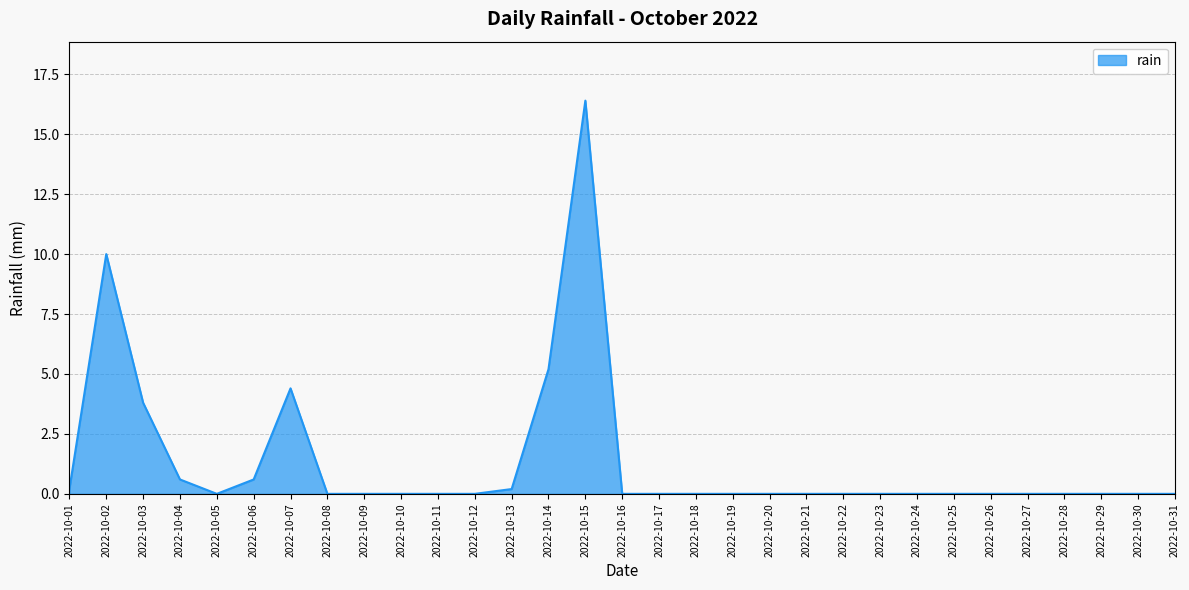

Reading left to right, extract all data points from this chart.

2022-10-01=0.2	2022-10-02=10.0	2022-10-03=3.8	2022-10-04=0.6	2022-10-05=0.0	2022-10-06=0.6	2022-10-07=4.4	2022-10-08=0.0	2022-10-09=0.0	2022-10-10=0.0	2022-10-11=0.0	2022-10-12=0.0	2022-10-13=0.2	2022-10-14=5.2	2022-10-15=16.4	2022-10-16=0.0	2022-10-17=0.0	2022-10-18=0.0	2022-10-19=0.0	2022-10-20=0.0	2022-10-21=0.0	2022-10-22=0.0	2022-10-23=0.0	2022-10-24=0.0	2022-10-25=0.0	2022-10-26=0.0	2022-10-27=0.0	2022-10-28=0.0	2022-10-29=0.0	2022-10-30=0.0	2022-10-31=0.0